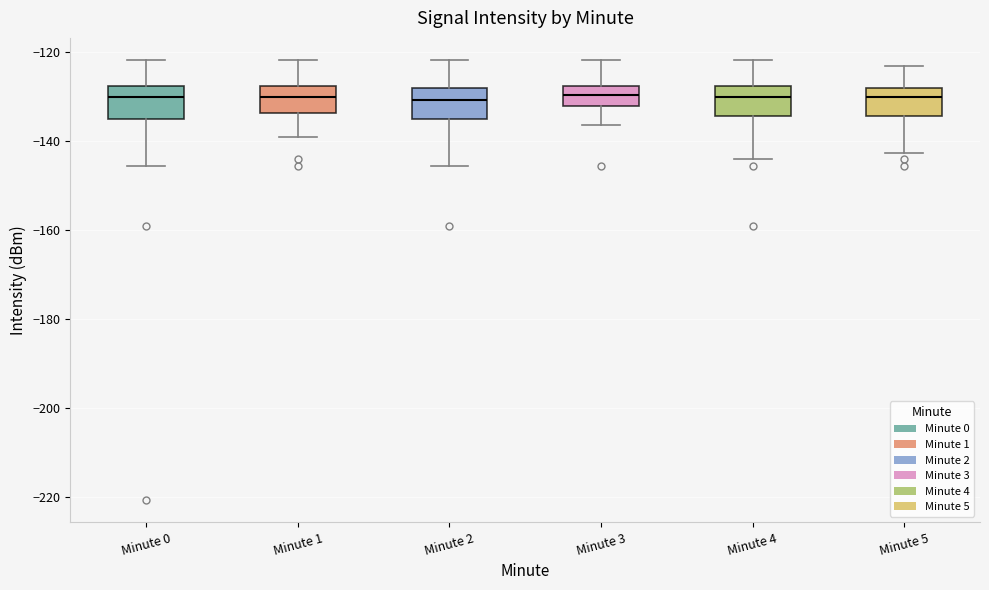

Where does the median line of the box for Minute 2 sit on the y-axis? The values are not printed on the chart, so give them approximately, as read against the axis.

-130